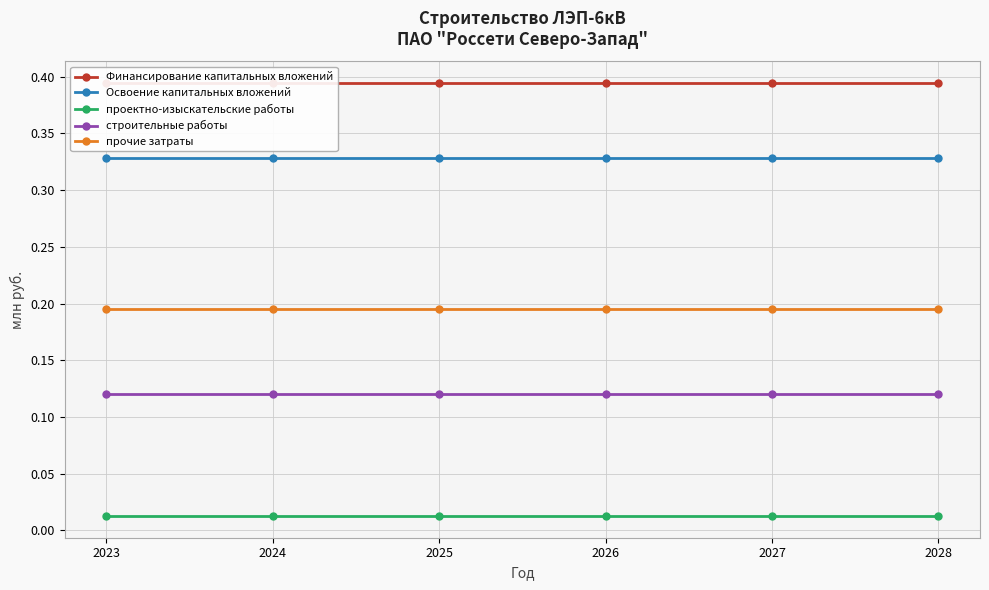

What is the average value of the Финансирование капитальных вложений series?

0.4